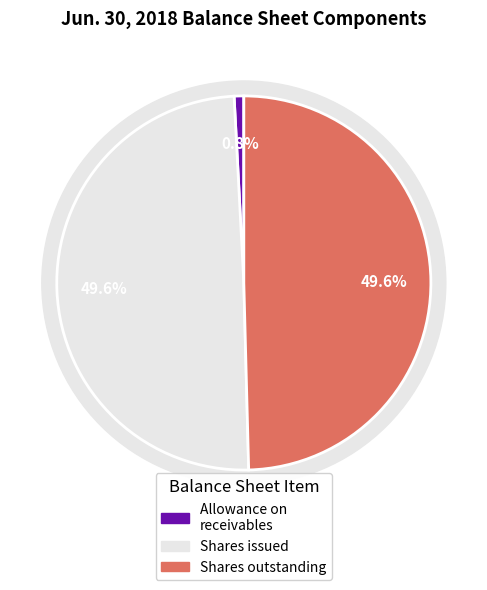

To the nearest percent, what is the combined percentage of Common Stock, shares outstanding and Common Stock, shares issued?

99%